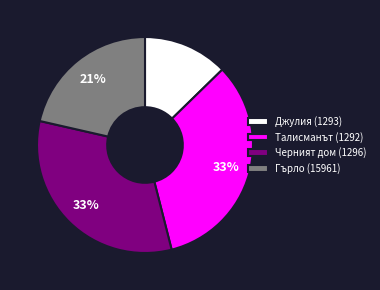

What is the smallest slice in the pie chart?

Джулия (1293)